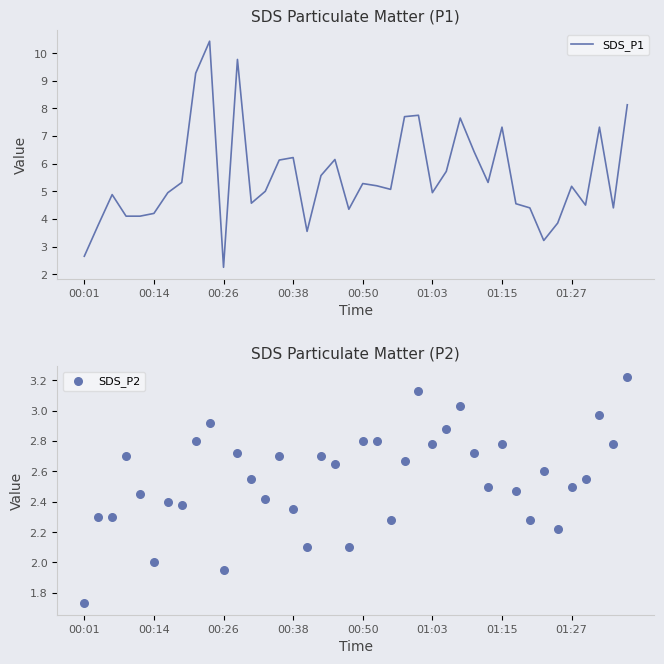

Is the value of SDS_P2 at 23 greater than the value of SDS_P1 at 14?

No